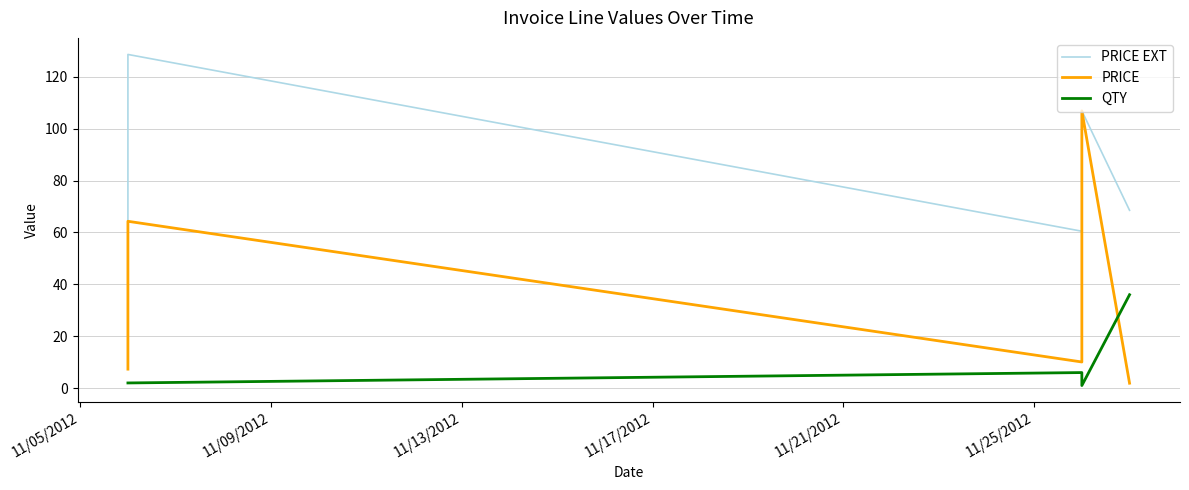

True or false: QTY has more than 2 points higher than both neighbors.

False